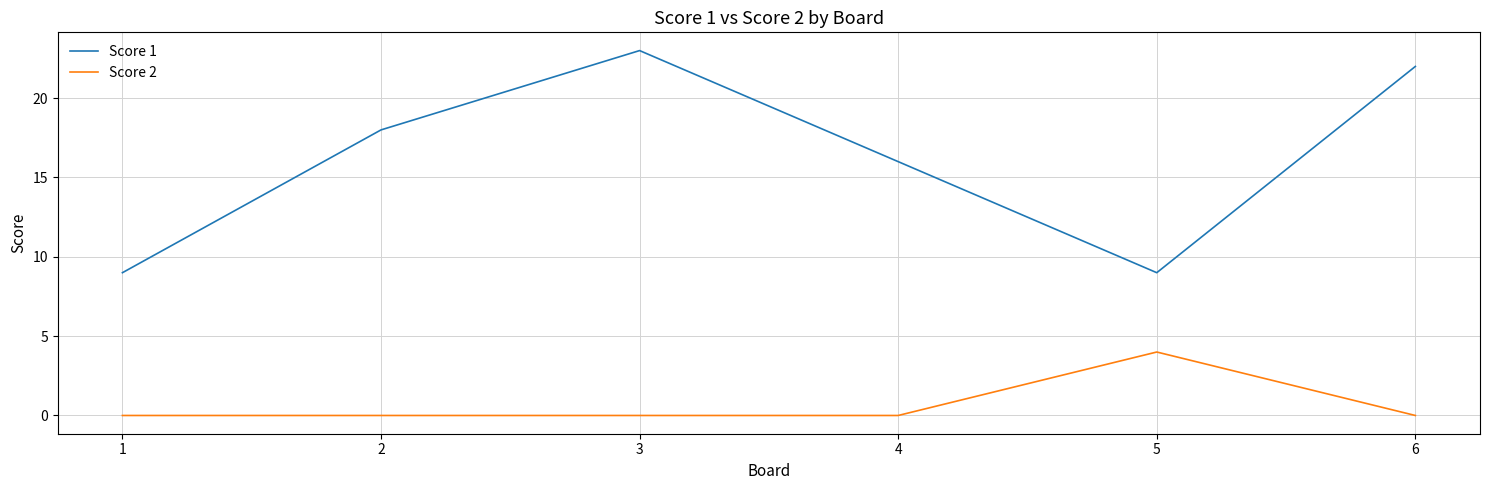

True or false: Score 1 and Score 2 intersect in this chart.

False